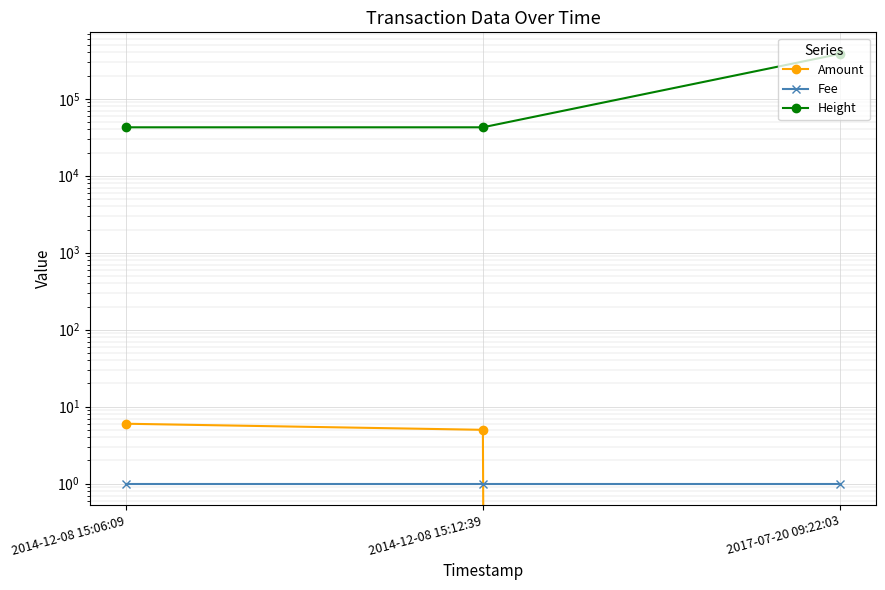

The value of Fee at 2014-12-08 15:12:39 is 0. True or false?

False